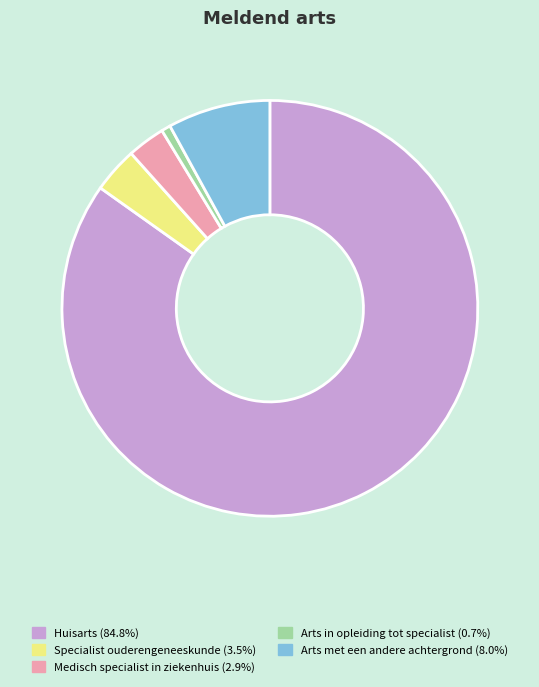

True or false: Arts met een andere achtergrond accounts for 21% of the total.

False